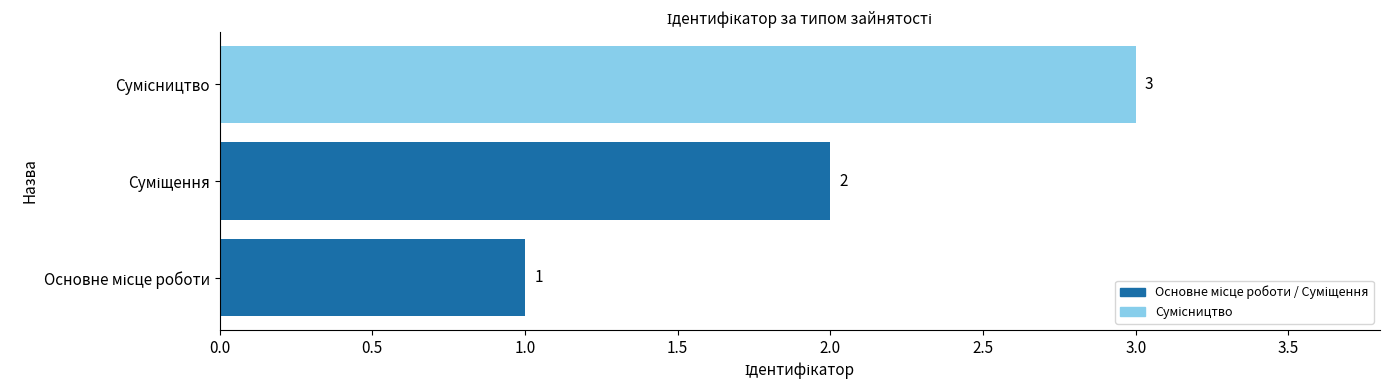

What is the maximum value shown in the chart?

3